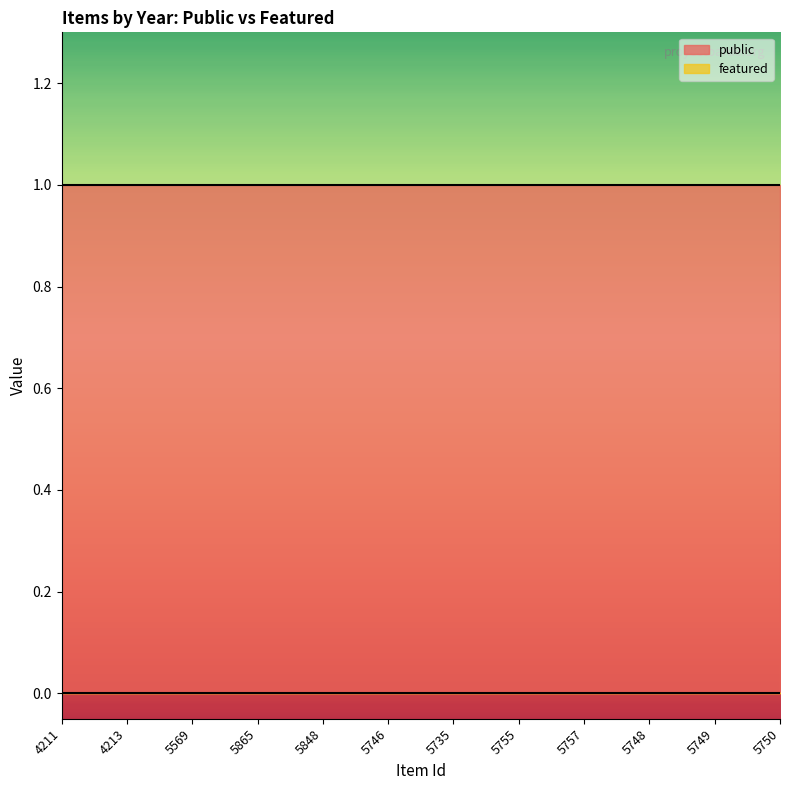

Rank the series by their average value, from highest to lowest.

public, featured